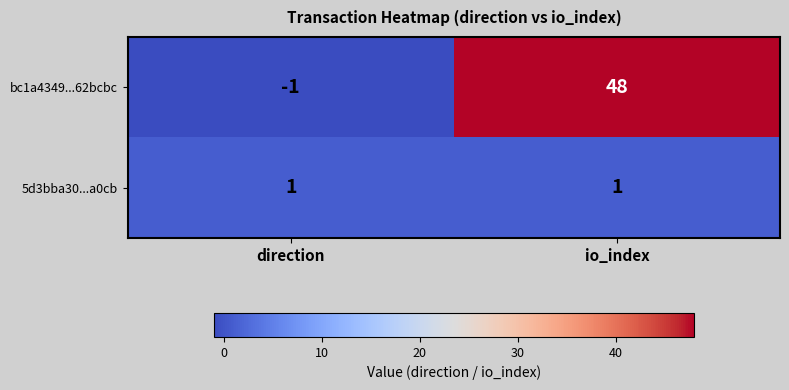

Reading right to left, what are all the values shown in this chart?

bc1a4349...62bcbc: io_index=48	direction=-1
5d3bba30...a0cb: io_index=1	direction=1